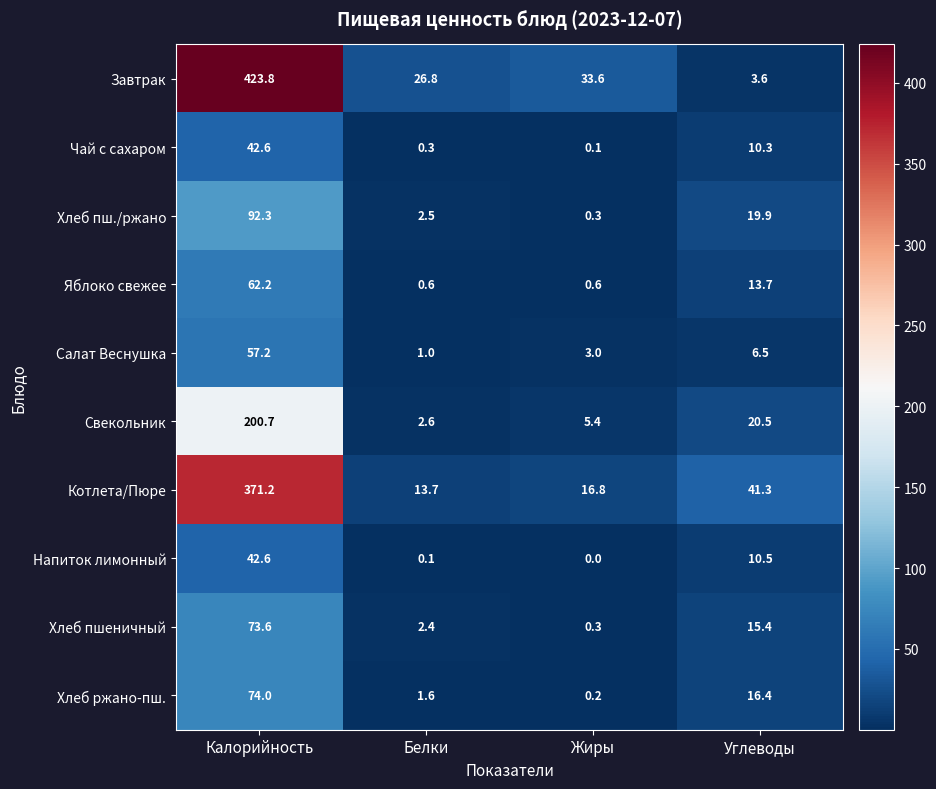

At how many categories does at least one series exceed 165?

1